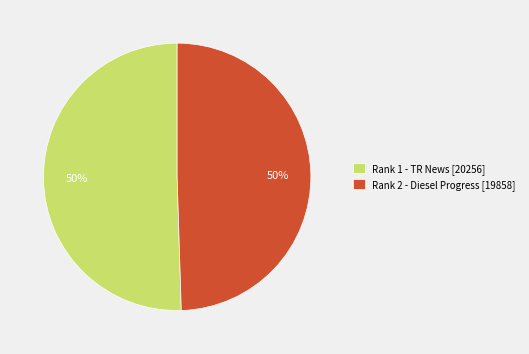

To the nearest percent, what is the average slice percentage?

50%